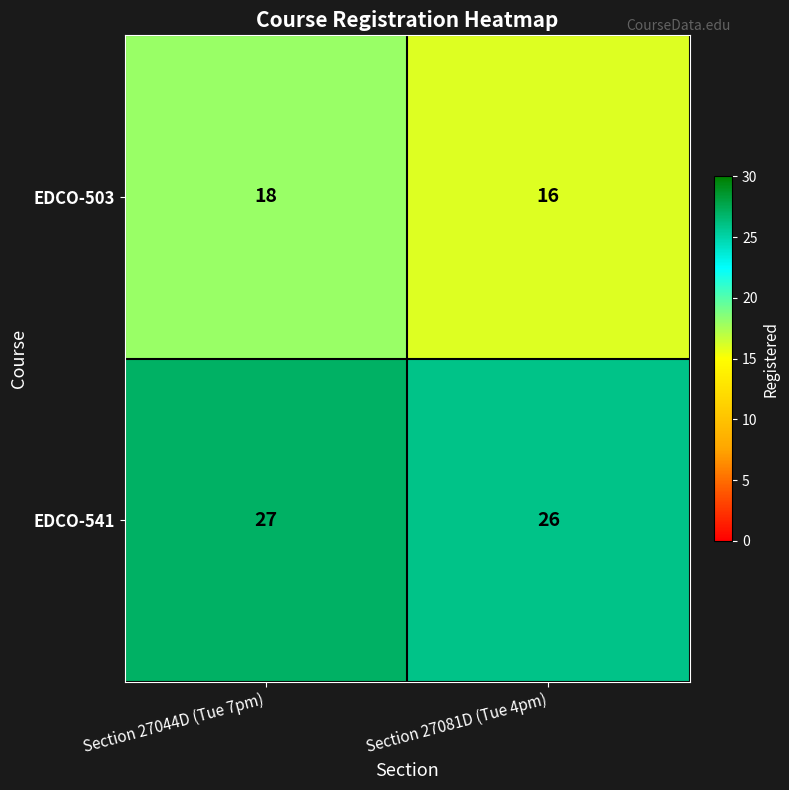

What is the sum of all EDCO-541 values?

53